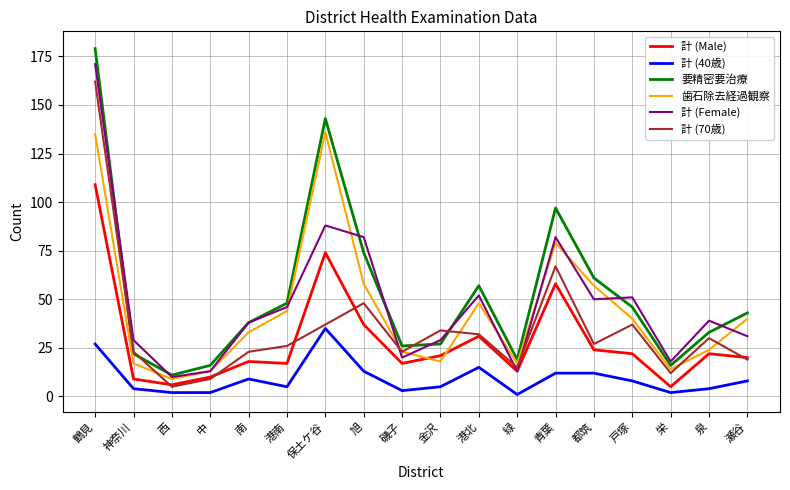

The value of 計 (40歳) at 都筑 is 3. True or false?

False